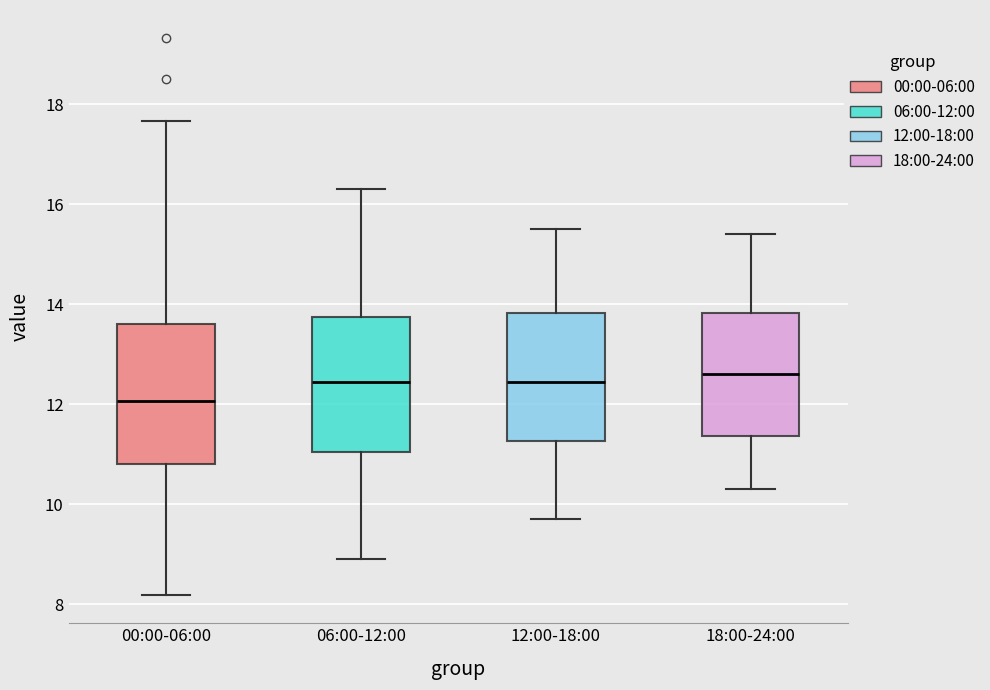

Reading left to right, read every box against the y-axis: the position of its median line, the range the box covers, and the ends of its whiskers. The values are not printed on the chart, so give them approximately, as read against the axis.

00:00-06:00: median 12.0, box 10.8 to 13.6, whiskers 8.2 to 17.6
06:00-12:00: median 12.4, box 11.0 to 13.8, whiskers 9.0 to 16.4
12:00-18:00: median 12.4, box 11.2 to 13.8, whiskers 9.8 to 15.6
18:00-24:00: median 12.6, box 11.4 to 13.8, whiskers 10.4 to 15.4